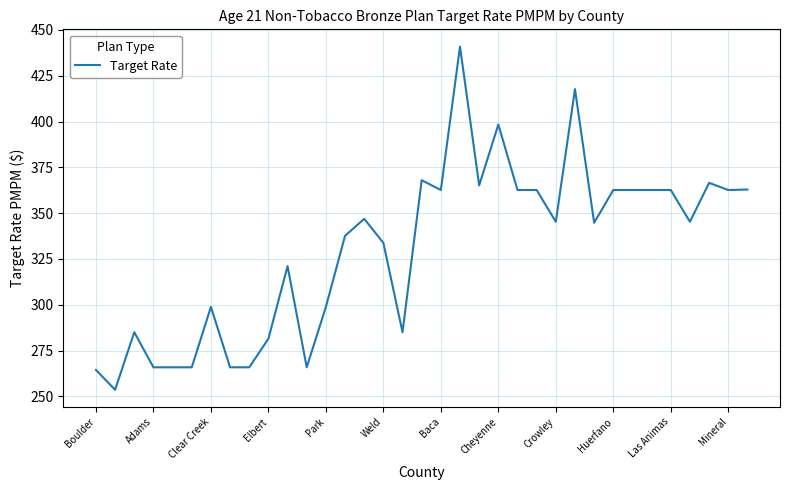

What is the smallest value displayed?

253.6